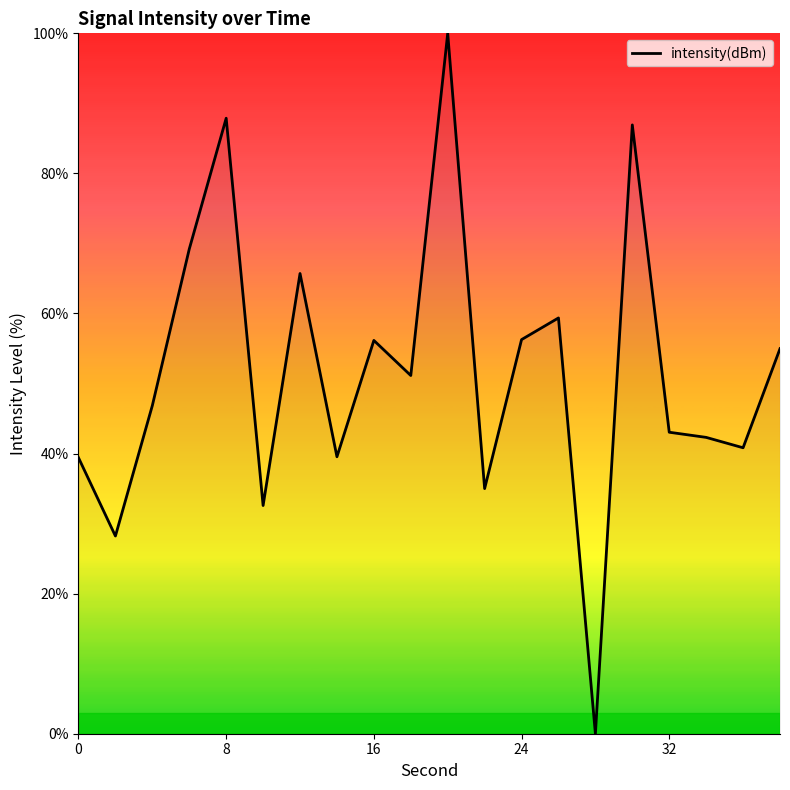

What is the difference between the maximum and minimum values?

100.0